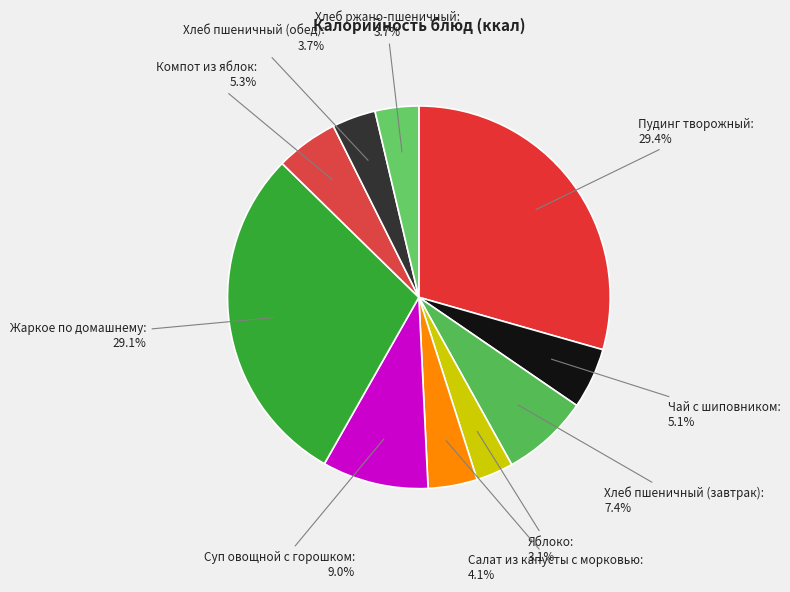

Does any single category account for the majority?

No